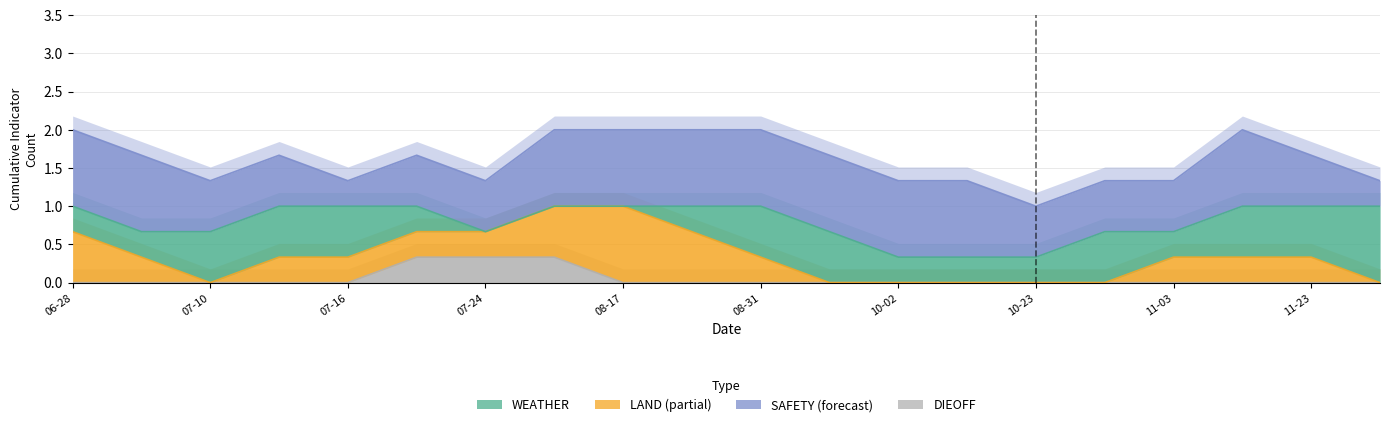

Which series has the widest spread of values?

WEATHER